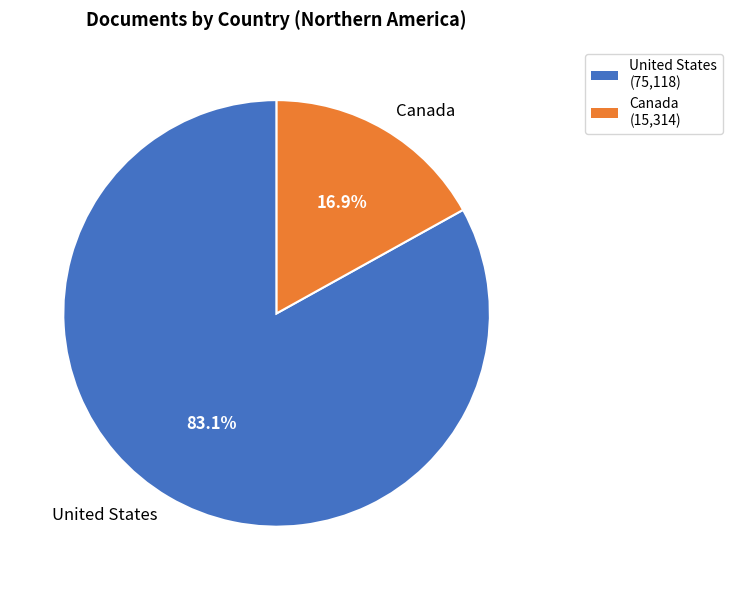

How much of the chart is everything except Canada?

83.1%